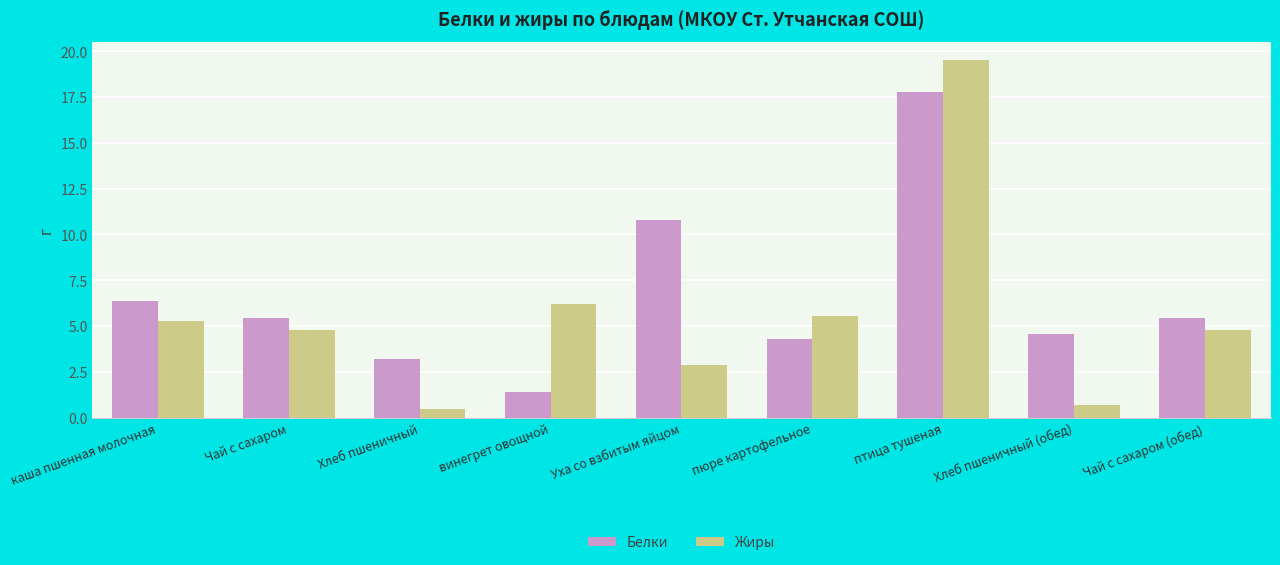

How many bars are there in each group?

2